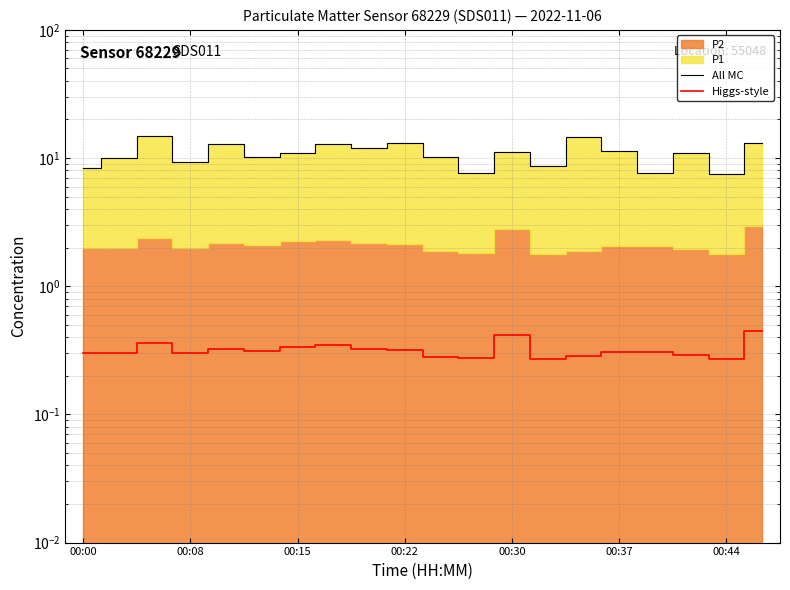

True or false: All MC and Higgs-style intersect in this chart.

False